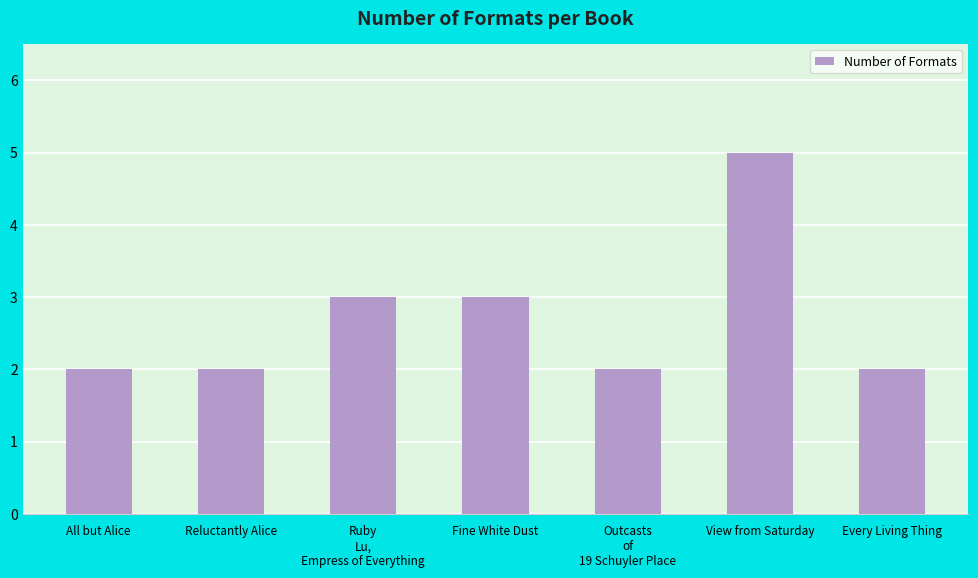

Reading left to right, extract all data points from this chart.

All but Alice=2	Reluctantly Alice=2	Ruby
Lu,
Empress of Everything=3	Fine White Dust=3	Outcasts
of
19 Schuyler Place=2	View from Saturday=5	Every Living Thing=2